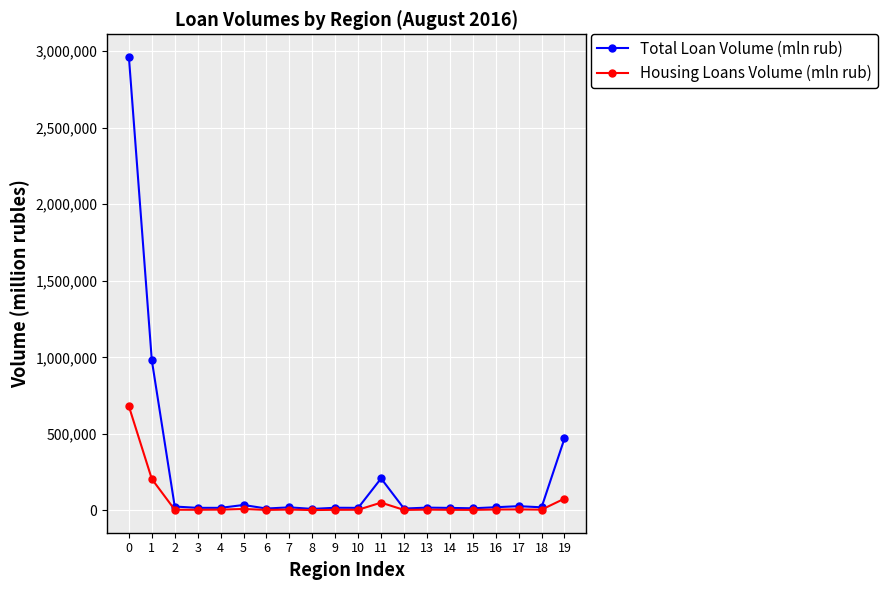

What is the approximate value of Total Loan Volume (mln rub) at 0, to the nearest 10?

2962140